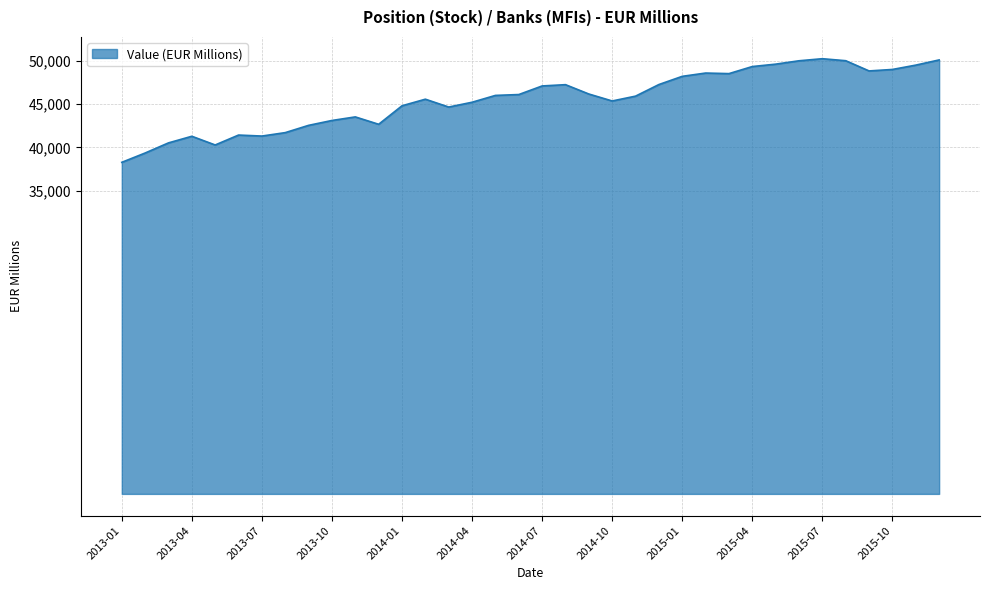

What is the minimum value shown in the chart?

38278